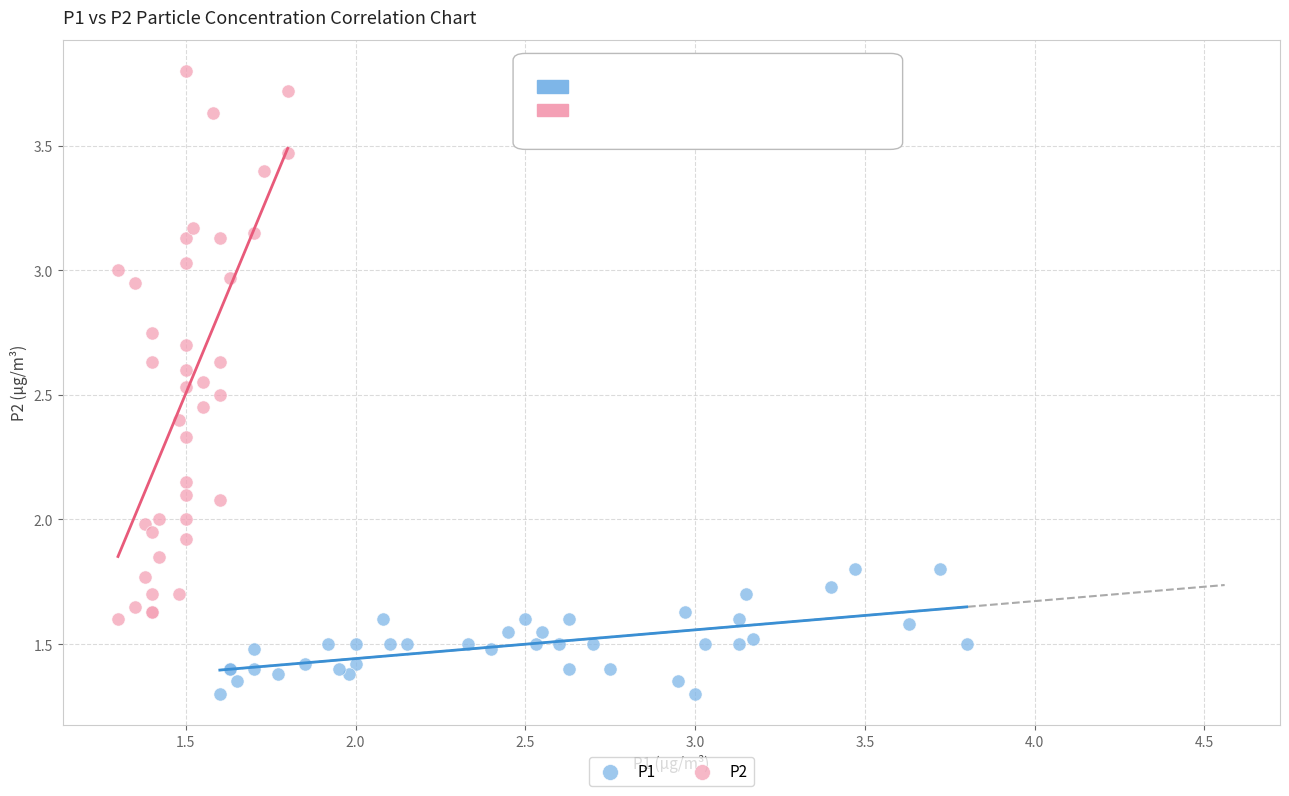

Which series contains the lowest Y value?

P1